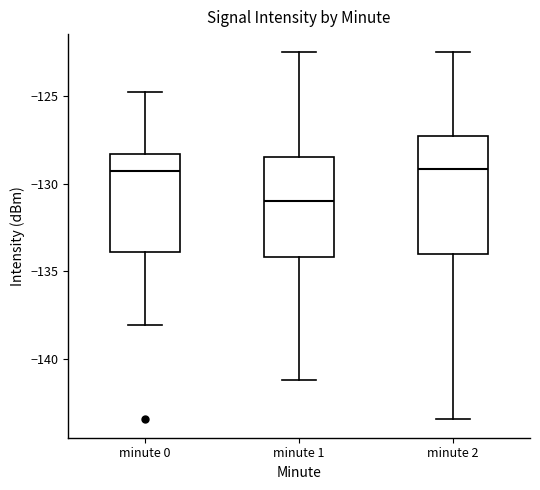

Reading left to right, transcribe this box plot: for each box, give where its median line is, the range the box spans, and where its two whiskers end, as read against the y-axis. The values are not printed on the chart, so give them approximately, as read against the axis.

minute 0: median -129.5, box -134.0 to -128.5, whiskers -138.0 to -124.5
minute 1: median -131.0, box -134.0 to -128.5, whiskers -141.0 to -122.5
minute 2: median -129.0, box -134.0 to -127.5, whiskers -143.5 to -122.5